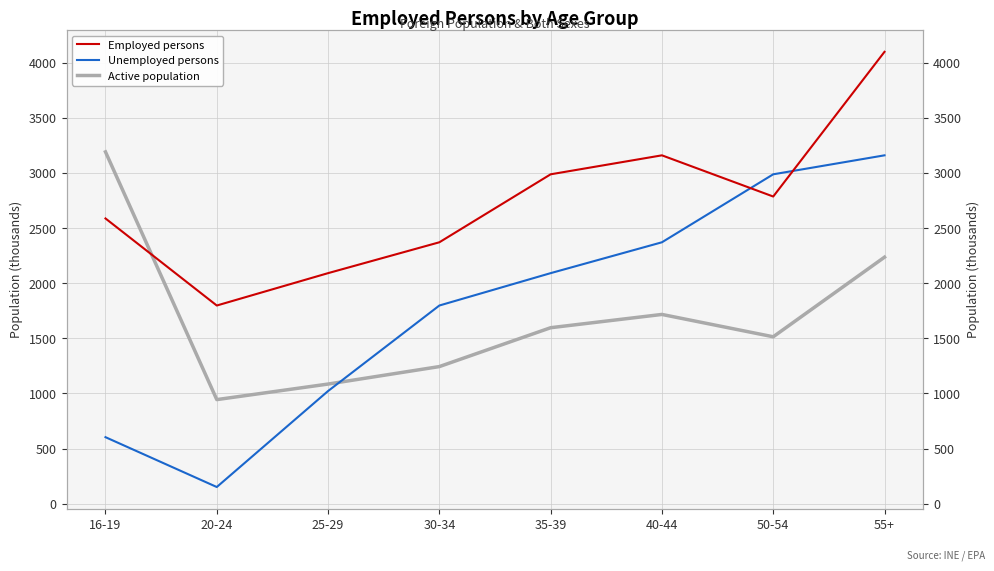

How many interior local valleys does the Unemployed persons series have?

1